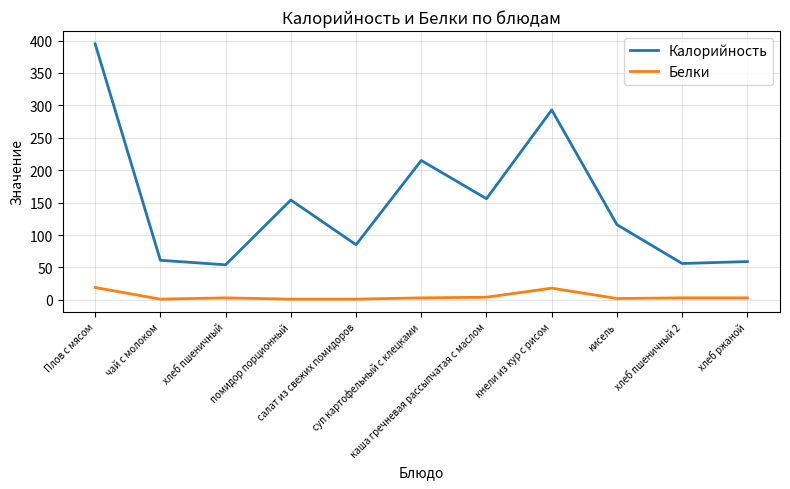

True or false: Калорийность has more than 2 points higher than both neighbors.

True